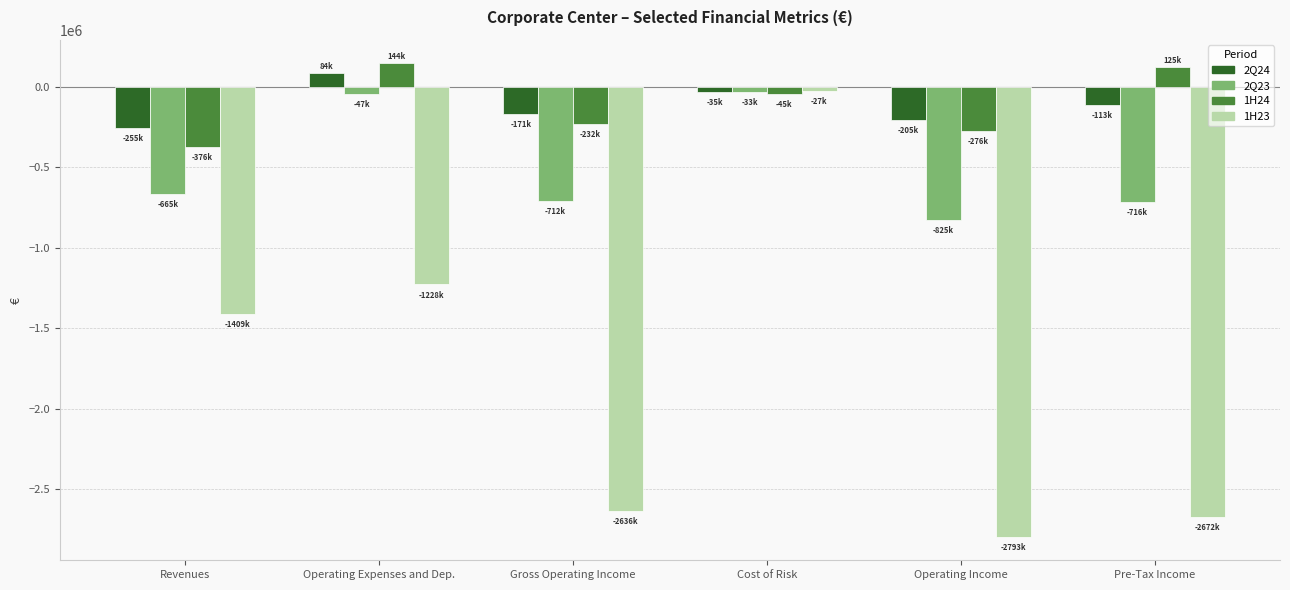

What is the maximum value shown in the chart?

144285.2